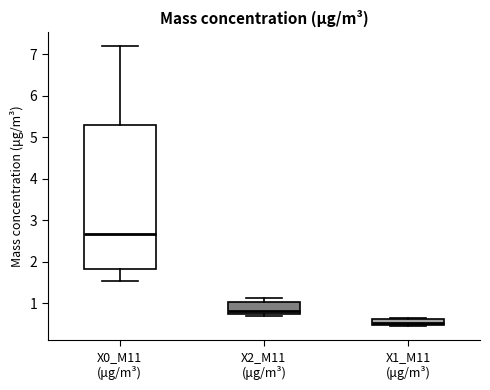

Which box's median line is the lowest?

X1_M11 (μg/m³)